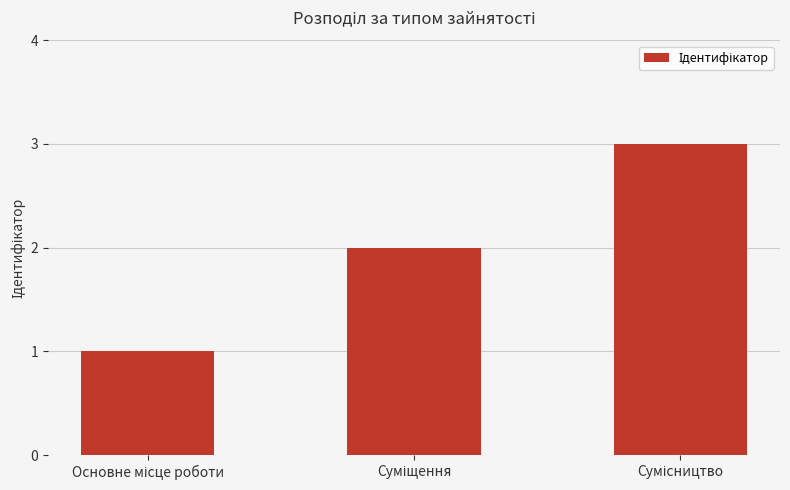

What is the average value?

2